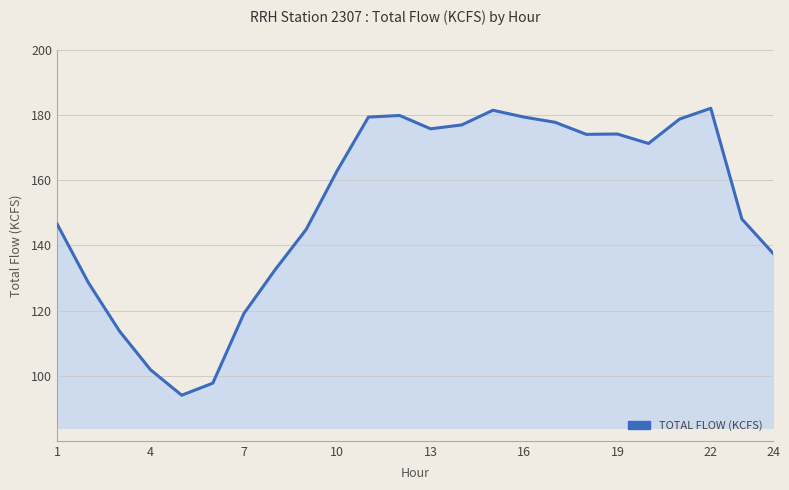

What is the greatest value displayed?

182.1